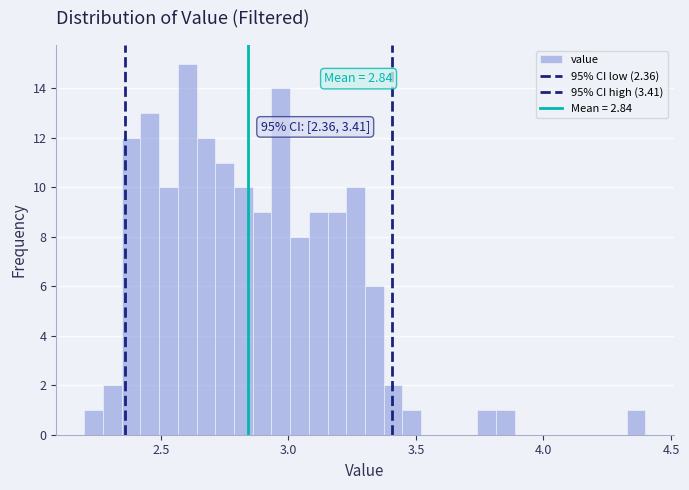

Around what value on the x-axis is the tallest bar? Give the approximate position of its centre, as read against the axis.

2.60